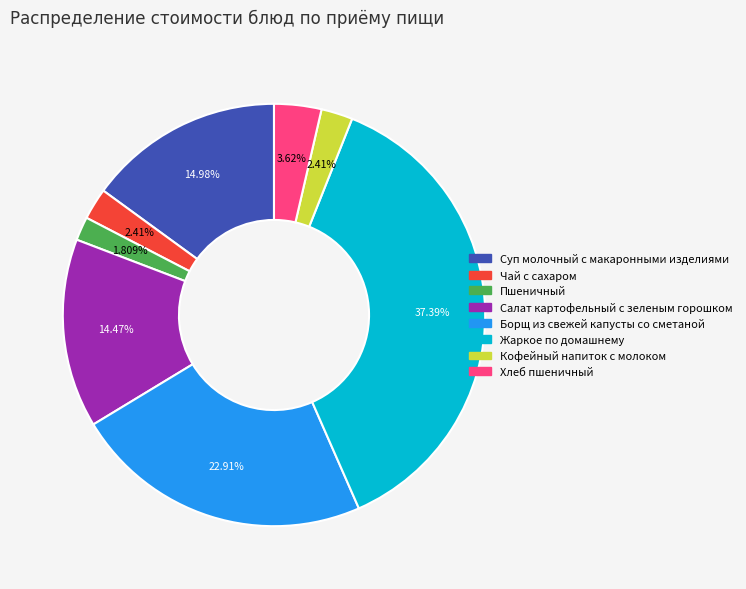

Is it true that Хлеб пшеничный is 4% of the pie?

True